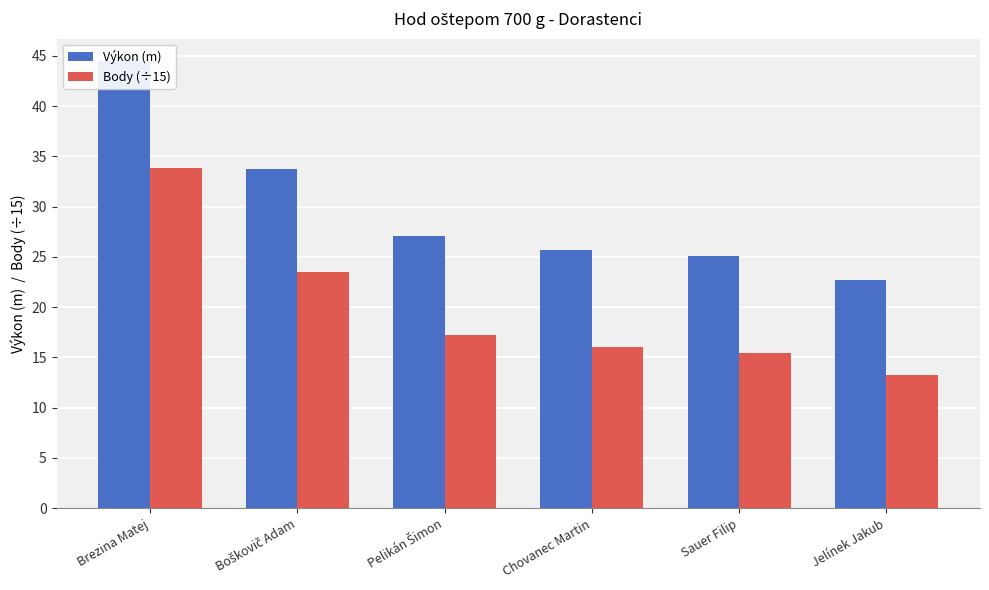

At which label does Výkon (m) first exceed 27?

Brezina Matej